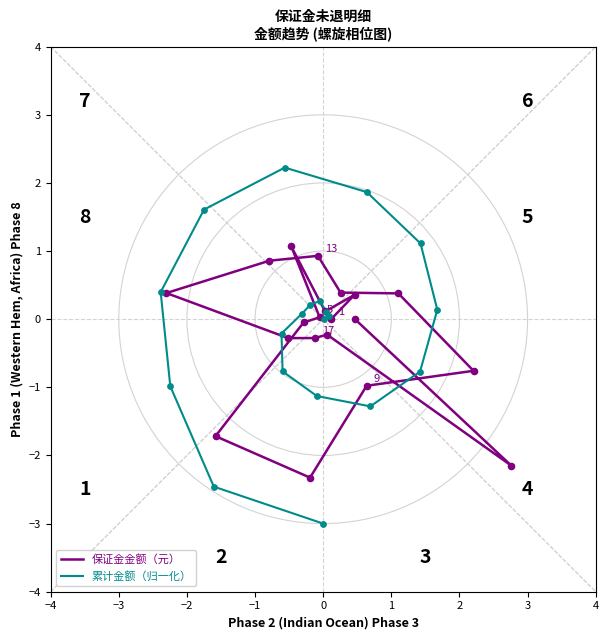

What is the total value across all series at −3?

0.2